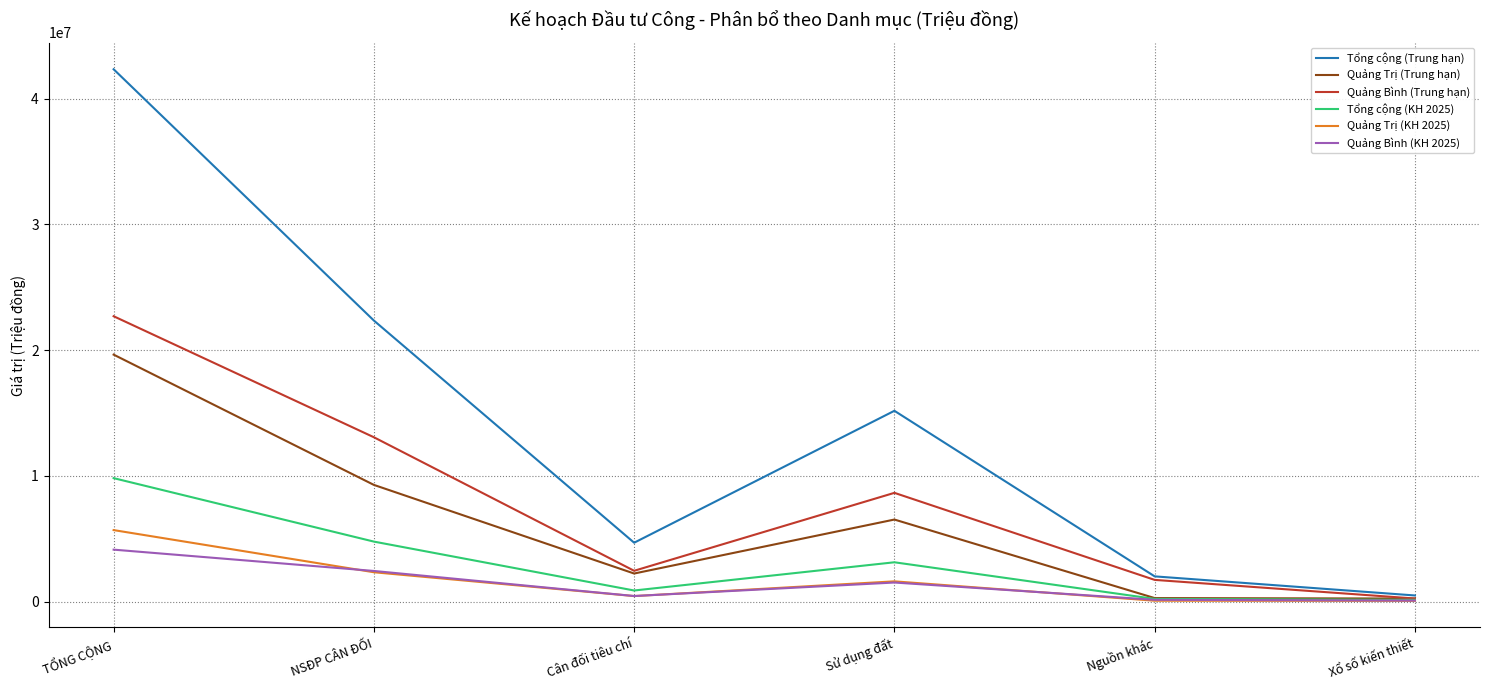

The value of Tổng cộng (Trung hạn) at NSĐP CÂN ĐỐI is 22354436.3. True or false?

True